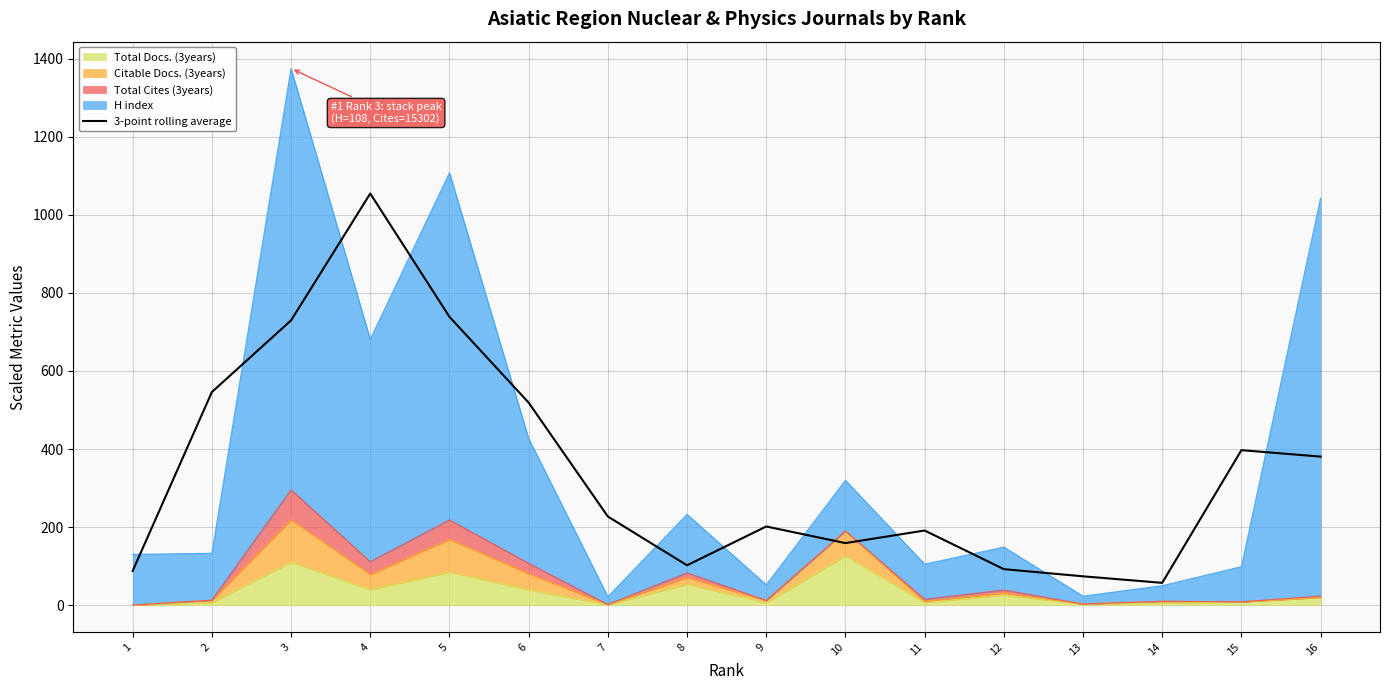

What is the value of the 14th point from the left?

57.0